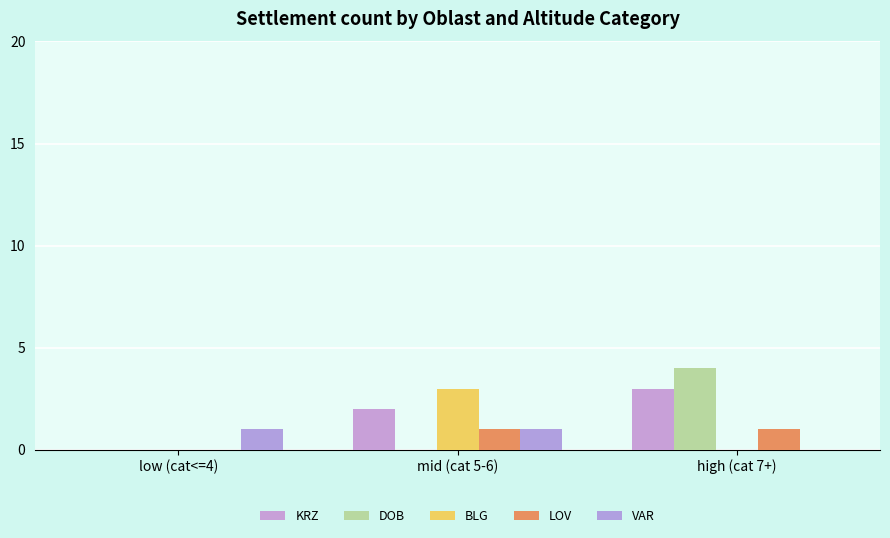

What is the total value across all series at high (cat 7+)?

8